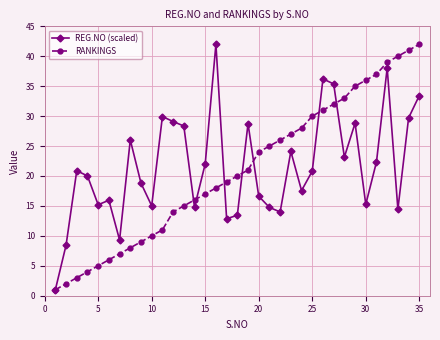

What is the value of the REG.NO (scaled) point at the 11th from the left?

29.9